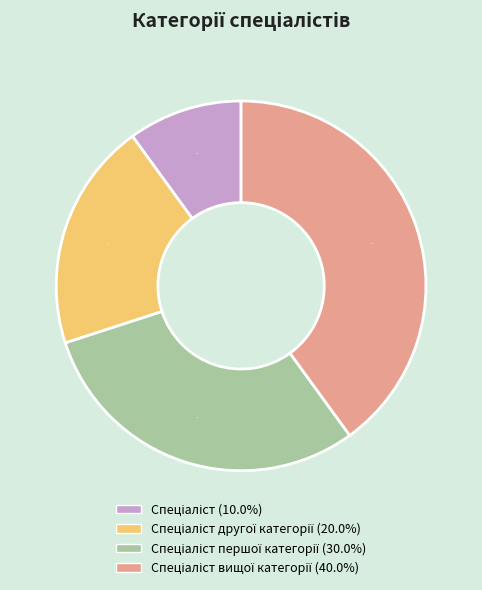

Does any single category account for the majority?

No